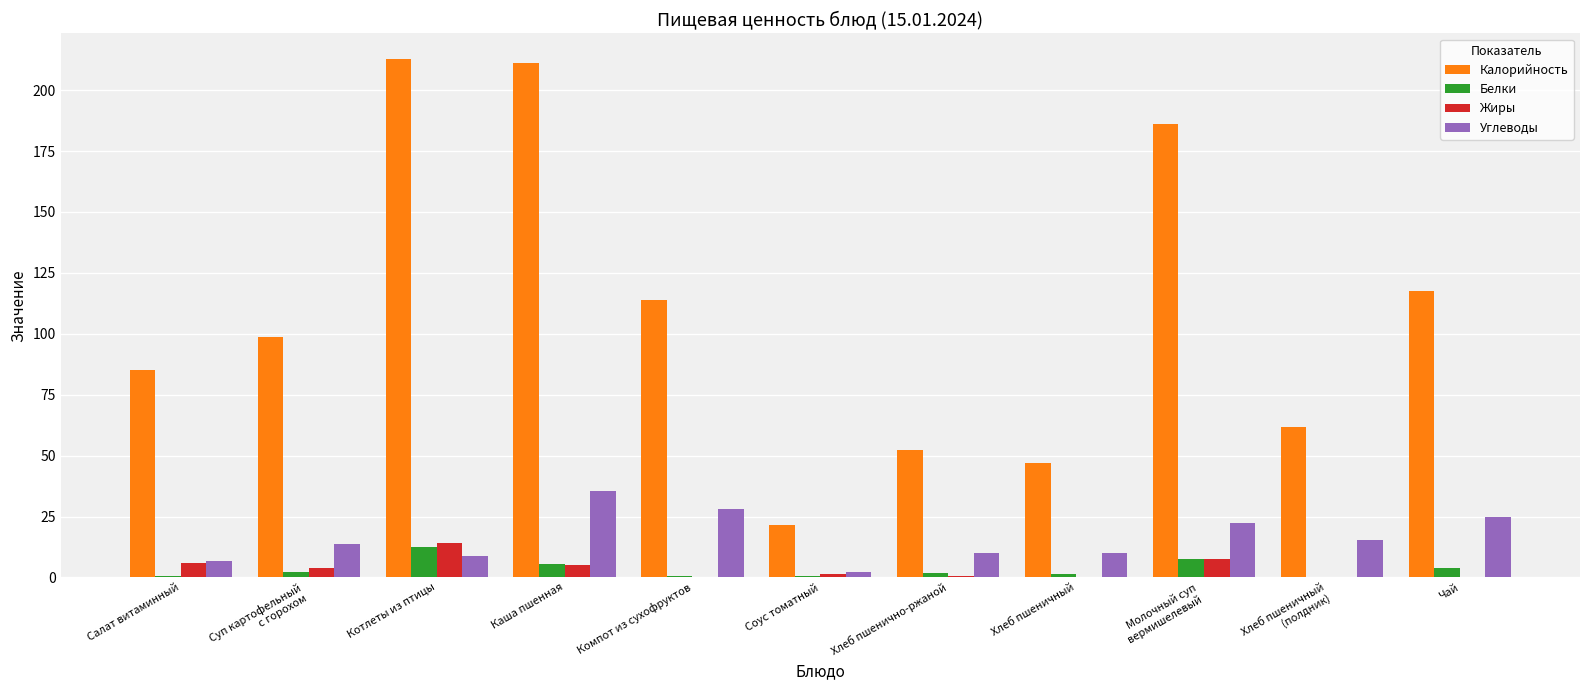

What is the difference between the Жиры values at Соус томатный and Хлеб пшеничный
(полдник)?

1.2